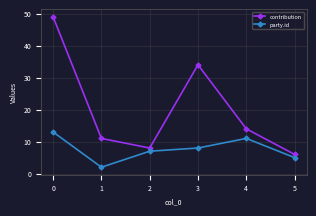

At which label is party.id closest to 7?

2